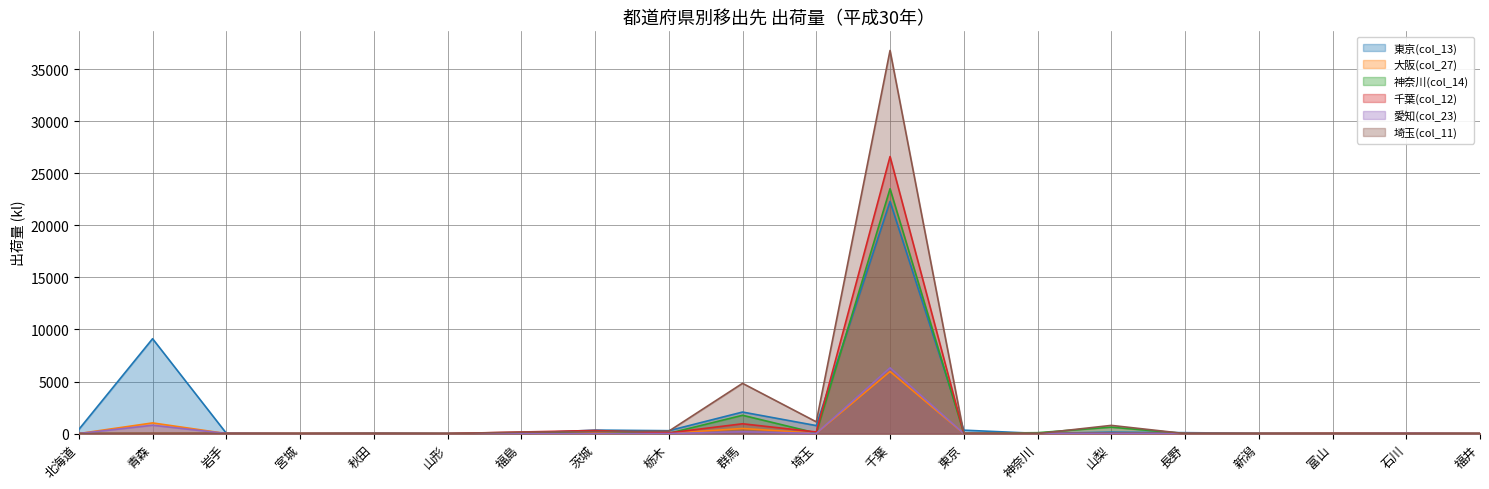

Between which two adjacent categories do 千葉(col_12) and 大阪(col_27) first intersect?

青森 and 岩手